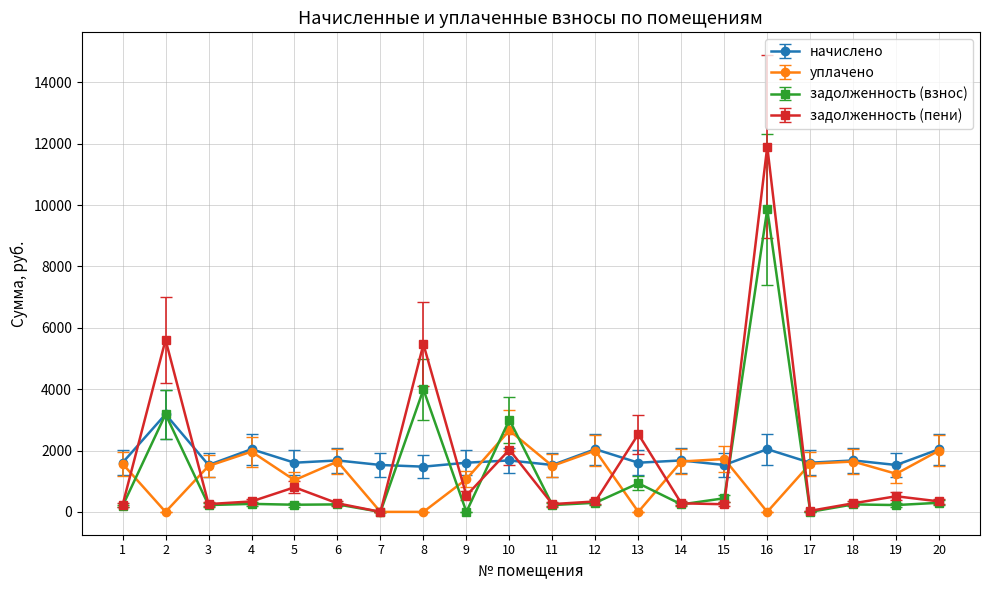

True or false: задолженность (взнос) and начислено intersect in this chart.

True